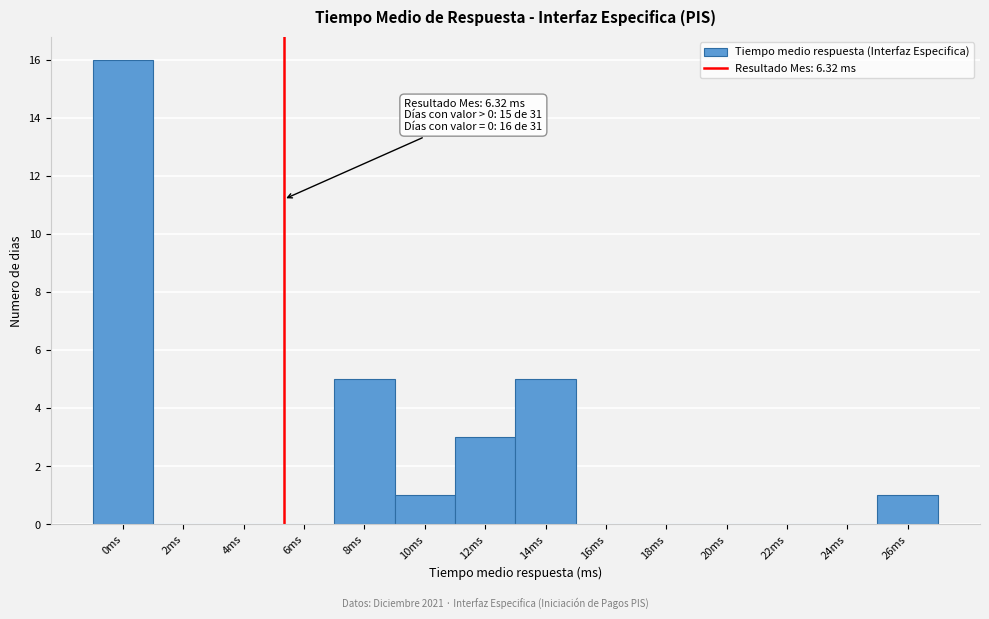

Reading right to left, what are all the values shown in this chart?

26ms=1	24ms=0	22ms=0	20ms=0	18ms=0	16ms=0	14ms=5	12ms=3	10ms=1	8ms=5	6ms=0	4ms=0	2ms=0	0ms=16